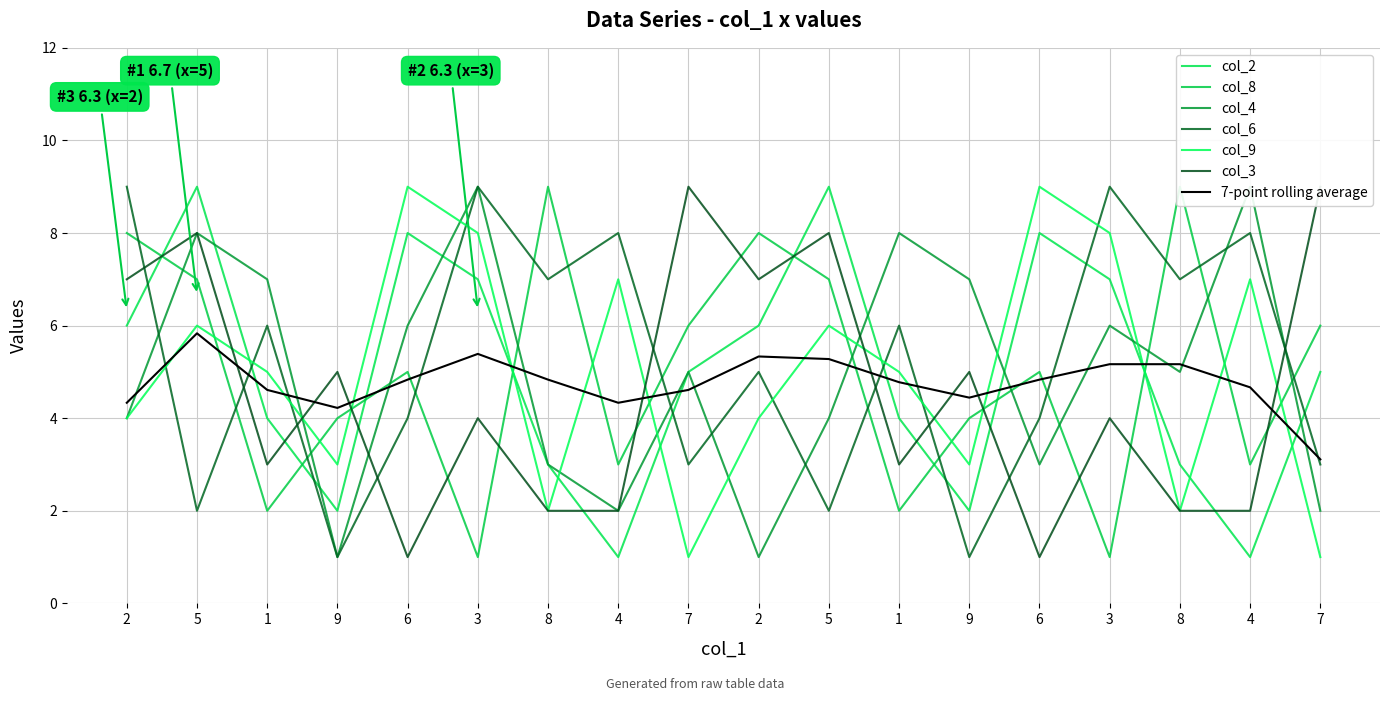

How many distinct data groups are displayed?

6